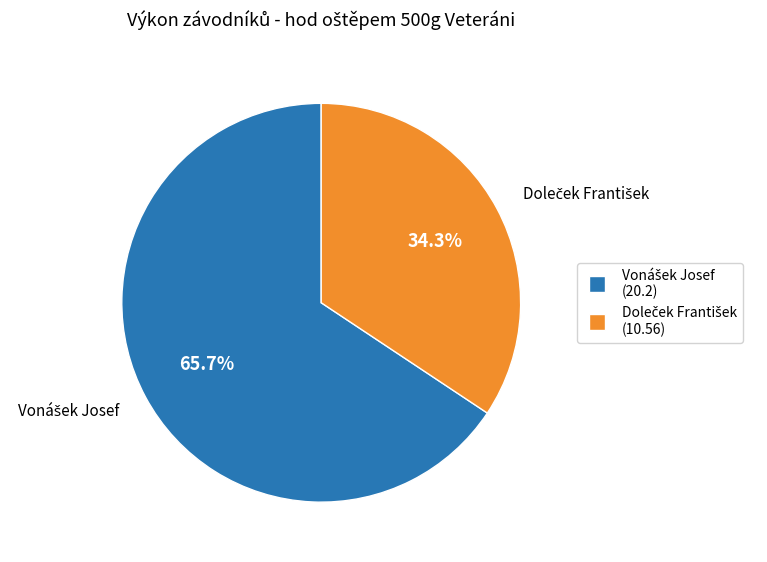

Is there any slice that represents more than half of the pie?

Yes